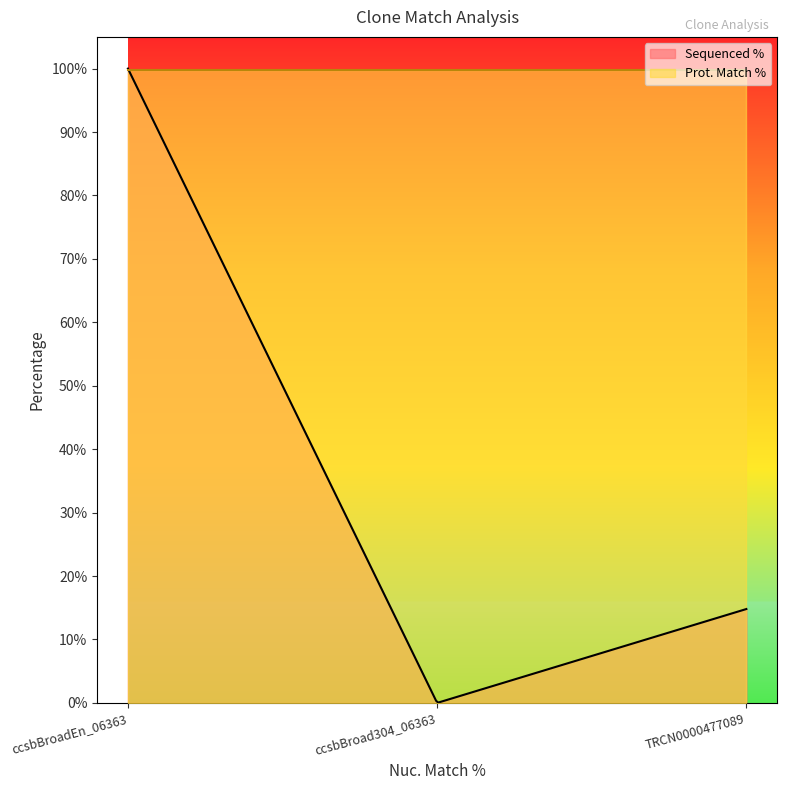

Which category has the lowest value in the Prot. Match % series?

ccsbBroadEn_06363